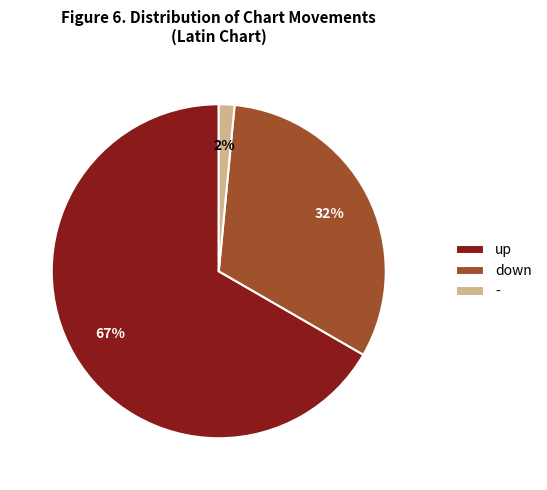

Which slice is the smallest?

-